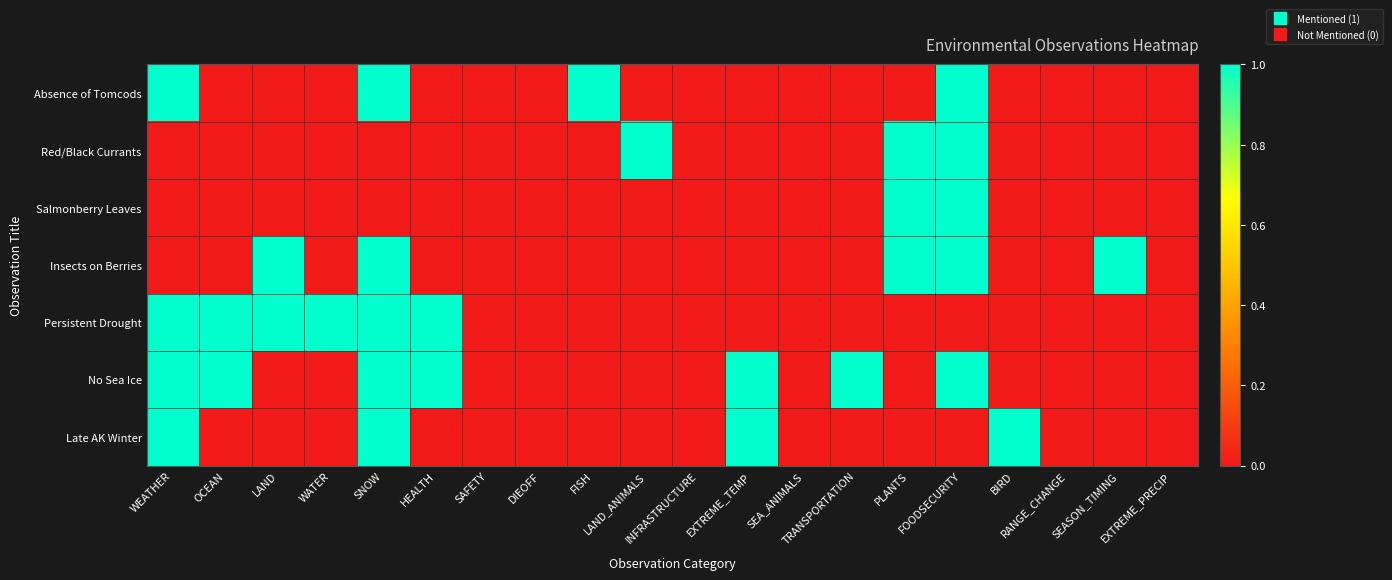

Reading right to left, transcribe all the data shown in this chart.

Absence of Tomcods: EXTREME_PRECIP=0	SEASON_TIMING=0	RANGE_CHANGE=0	BIRD=0	FOODSECURITY=1	PLANTS=0	TRANSPORTATION=0	SEA_ANIMALS=0	EXTREME_TEMP=0	INFRASTRUCTURE=0	LAND_ANIMALS=0	FISH=1	DIEOFF=0	SAFETY=0	HEALTH=0	SNOW=1	WATER=0	LAND=0	OCEAN=0	WEATHER=1
Red/Black Currants: EXTREME_PRECIP=0	SEASON_TIMING=0	RANGE_CHANGE=0	BIRD=0	FOODSECURITY=1	PLANTS=1	TRANSPORTATION=0	SEA_ANIMALS=0	EXTREME_TEMP=0	INFRASTRUCTURE=0	LAND_ANIMALS=1	FISH=0	DIEOFF=0	SAFETY=0	HEALTH=0	SNOW=0	WATER=0	LAND=0	OCEAN=0	WEATHER=0
Salmonberry Leaves: EXTREME_PRECIP=0	SEASON_TIMING=0	RANGE_CHANGE=0	BIRD=0	FOODSECURITY=1	PLANTS=1	TRANSPORTATION=0	SEA_ANIMALS=0	EXTREME_TEMP=0	INFRASTRUCTURE=0	LAND_ANIMALS=0	FISH=0	DIEOFF=0	SAFETY=0	HEALTH=0	SNOW=0	WATER=0	LAND=0	OCEAN=0	WEATHER=0
Insects on Berries: EXTREME_PRECIP=0	SEASON_TIMING=1	RANGE_CHANGE=0	BIRD=0	FOODSECURITY=1	PLANTS=1	TRANSPORTATION=0	SEA_ANIMALS=0	EXTREME_TEMP=0	INFRASTRUCTURE=0	LAND_ANIMALS=0	FISH=0	DIEOFF=0	SAFETY=0	HEALTH=0	SNOW=1	WATER=0	LAND=1	OCEAN=0	WEATHER=0
Persistent Drought: EXTREME_PRECIP=0	SEASON_TIMING=0	RANGE_CHANGE=0	BIRD=0	FOODSECURITY=0	PLANTS=0	TRANSPORTATION=0	SEA_ANIMALS=0	EXTREME_TEMP=0	INFRASTRUCTURE=0	LAND_ANIMALS=0	FISH=0	DIEOFF=0	SAFETY=0	HEALTH=1	SNOW=1	WATER=1	LAND=1	OCEAN=1	WEATHER=1
No Sea Ice: EXTREME_PRECIP=0	SEASON_TIMING=0	RANGE_CHANGE=0	BIRD=0	FOODSECURITY=1	PLANTS=0	TRANSPORTATION=1	SEA_ANIMALS=0	EXTREME_TEMP=1	INFRASTRUCTURE=0	LAND_ANIMALS=0	FISH=0	DIEOFF=0	SAFETY=0	HEALTH=1	SNOW=1	WATER=0	LAND=0	OCEAN=1	WEATHER=1
Late AK Winter: EXTREME_PRECIP=0	SEASON_TIMING=0	RANGE_CHANGE=0	BIRD=1	FOODSECURITY=0	PLANTS=0	TRANSPORTATION=0	SEA_ANIMALS=0	EXTREME_TEMP=1	INFRASTRUCTURE=0	LAND_ANIMALS=0	FISH=0	DIEOFF=0	SAFETY=0	HEALTH=0	SNOW=1	WATER=0	LAND=0	OCEAN=0	WEATHER=1